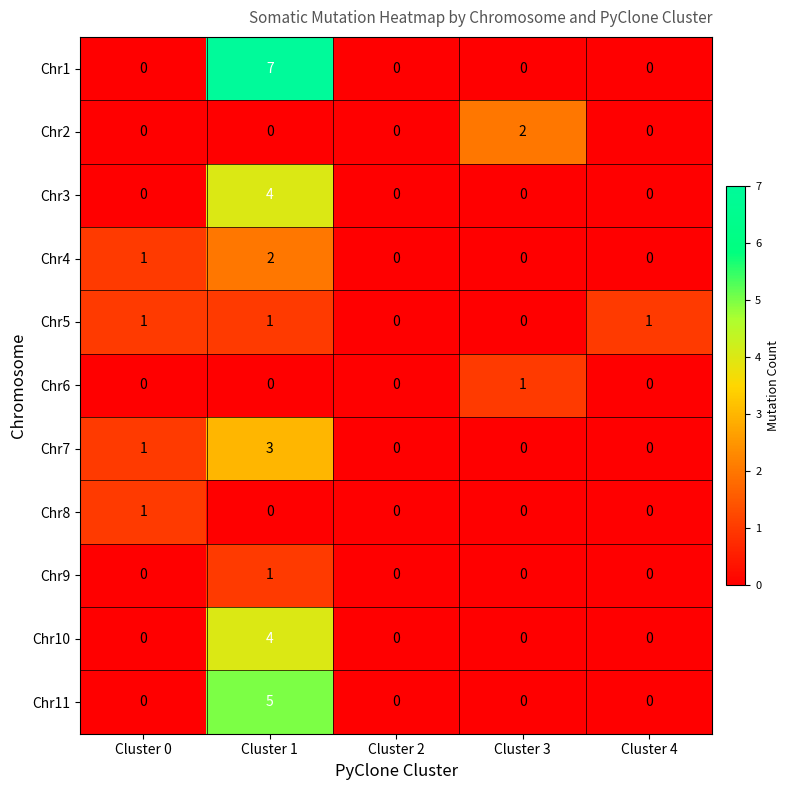

At which category does the chart reach its peak across all series?

Cluster 1